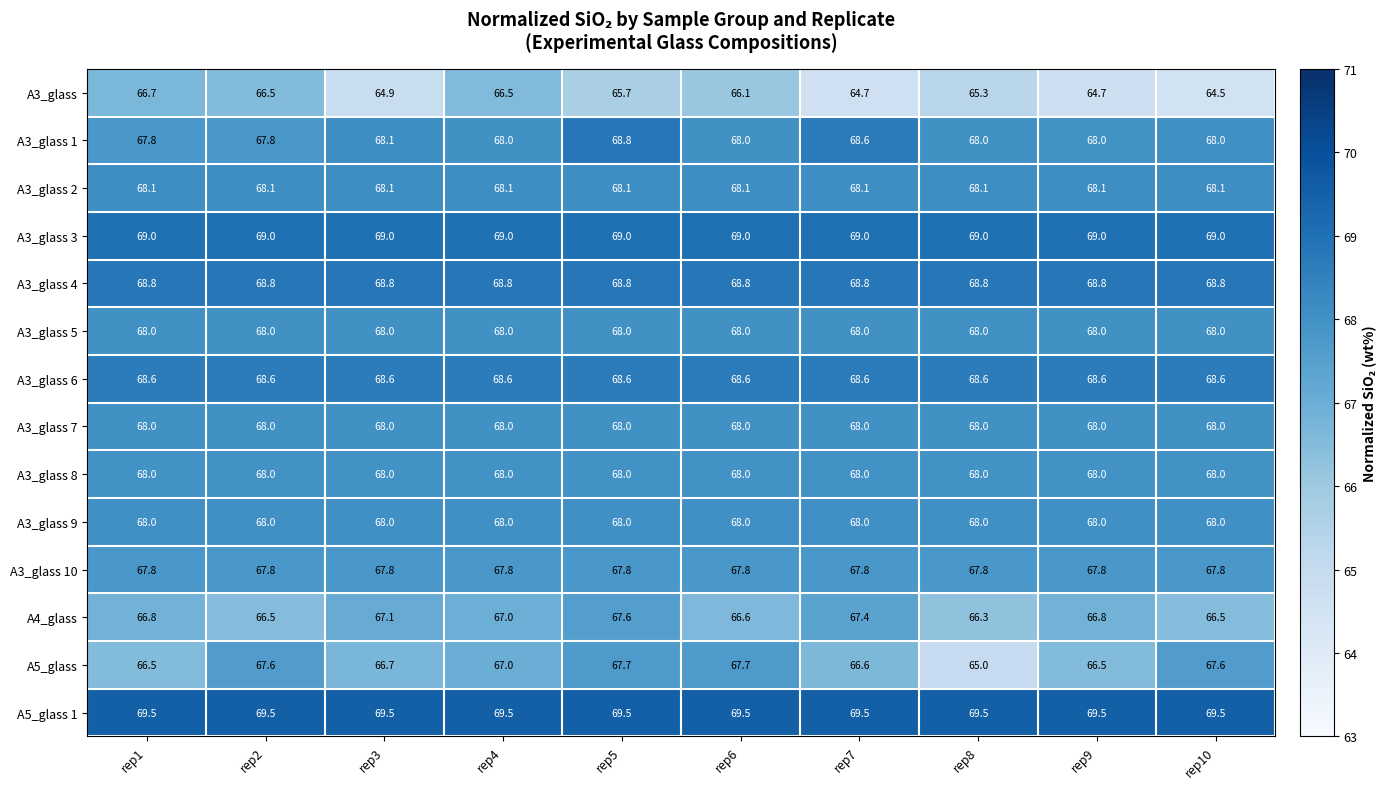

Is it true that A4_glass equals 20.0 at rep4?

False